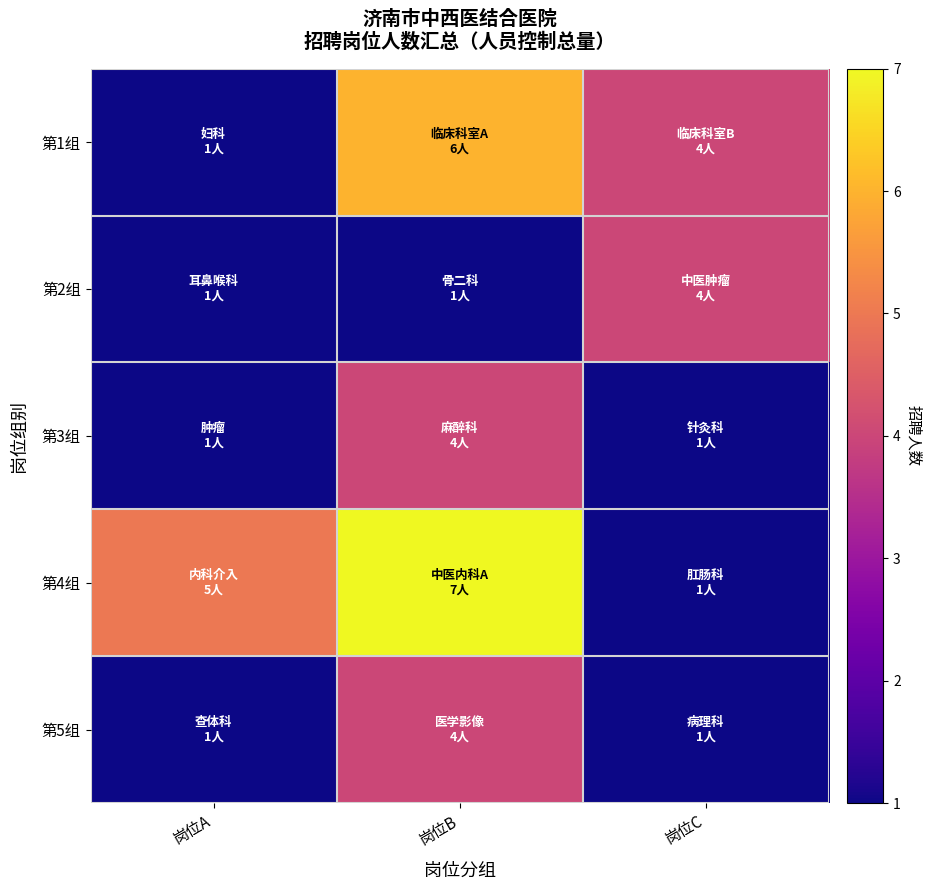

Reading left to right, what are all the values shown in this chart?

第1组: 岗位A=1	岗位B=6	岗位C=4
第2组: 岗位A=1	岗位B=1	岗位C=4
第3组: 岗位A=1	岗位B=4	岗位C=1
第4组: 岗位A=5	岗位B=7	岗位C=1
第5组: 岗位A=1	岗位B=4	岗位C=1